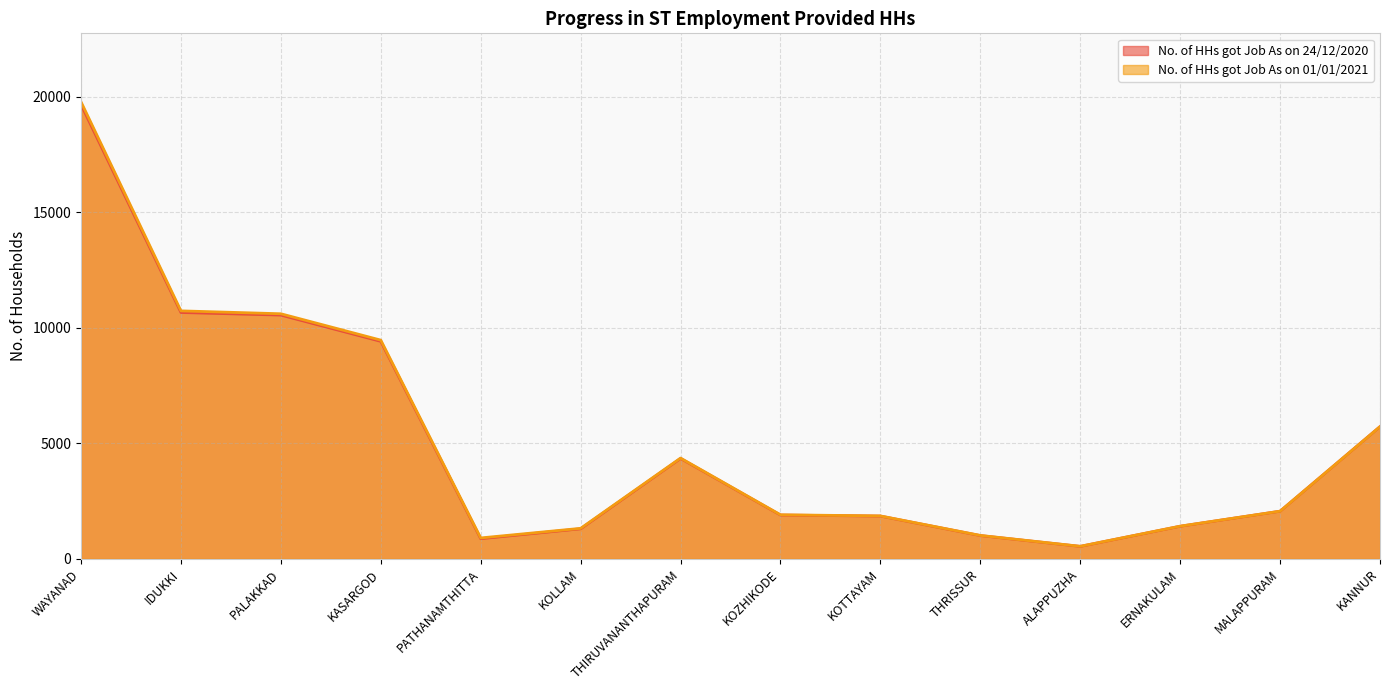

True or false: No. of HHs got Job As on 01/01/2021 and No. of HHs got Job As on 24/12/2020 intersect in this chart.

False